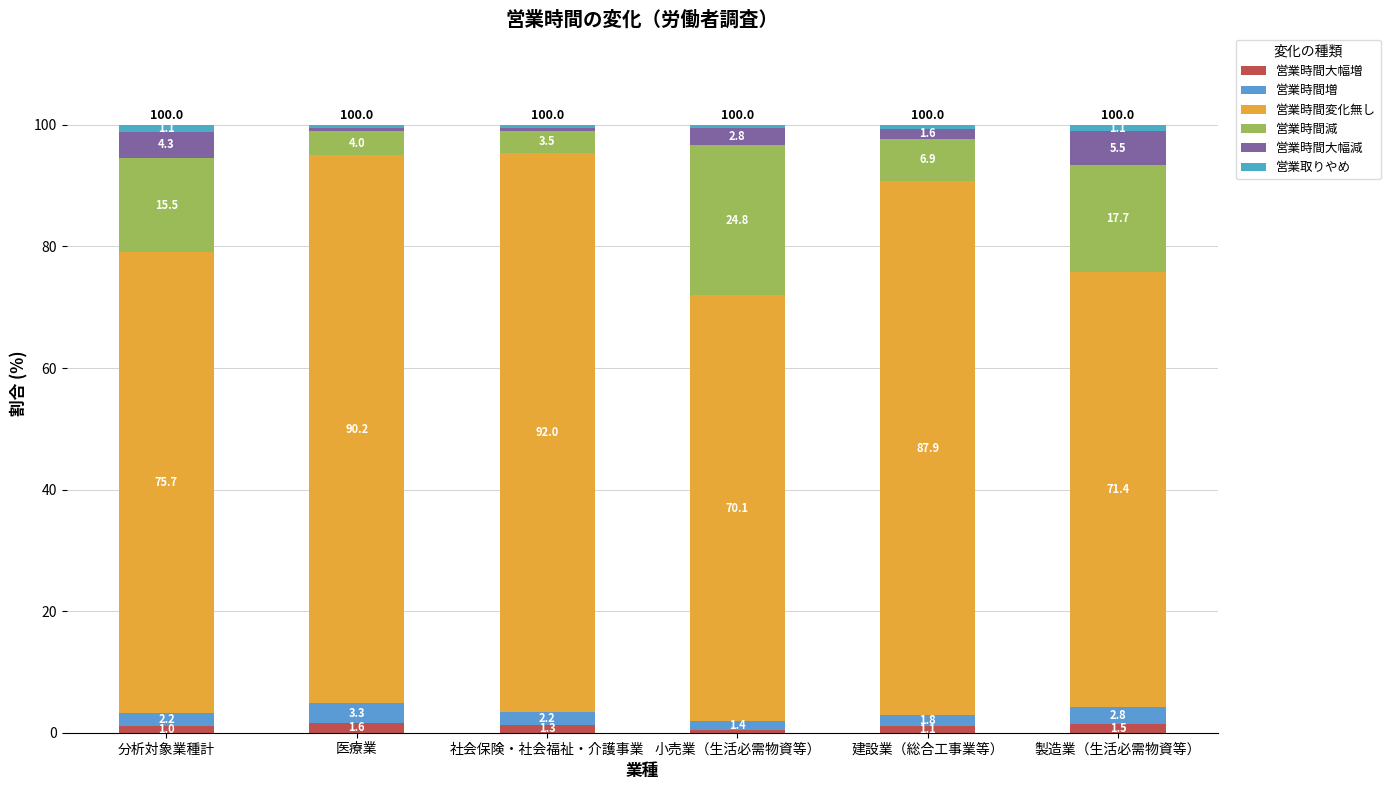

What is the approximate value of 営業取りやめ at 製造業（生活必需物資等）?

1.1